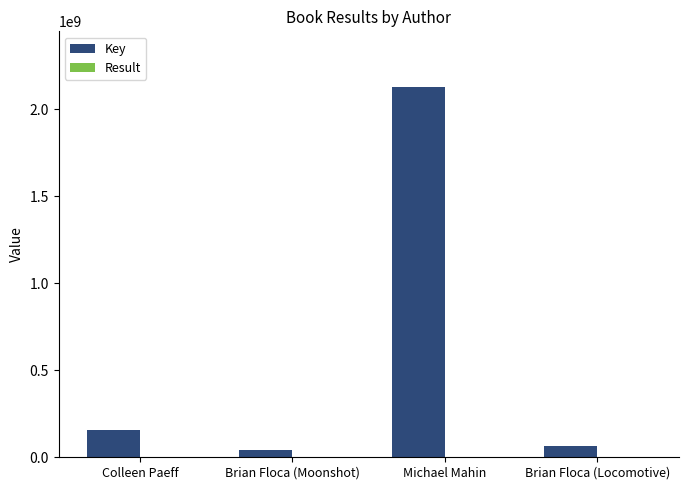

Which series has the largest total across all categories?

Key